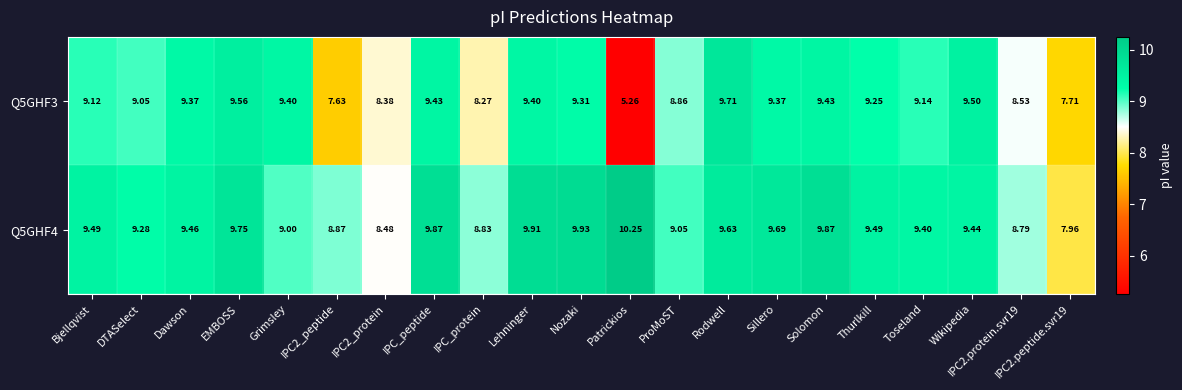

Which category has the lowest value in the Q5GHF3 series?

Patrickios